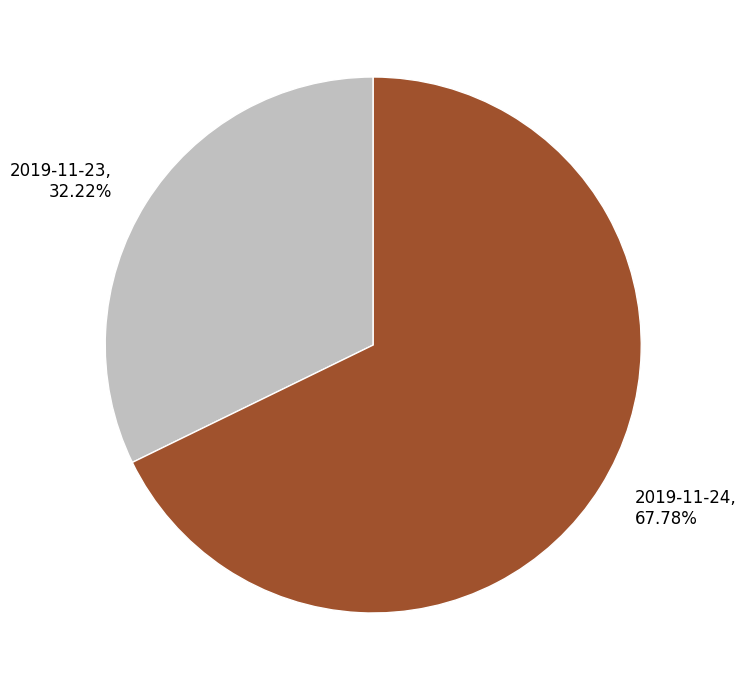

To the nearest percent, what is the difference between the 2019-11-24 and 2019-11-23 slice percentages?

36%